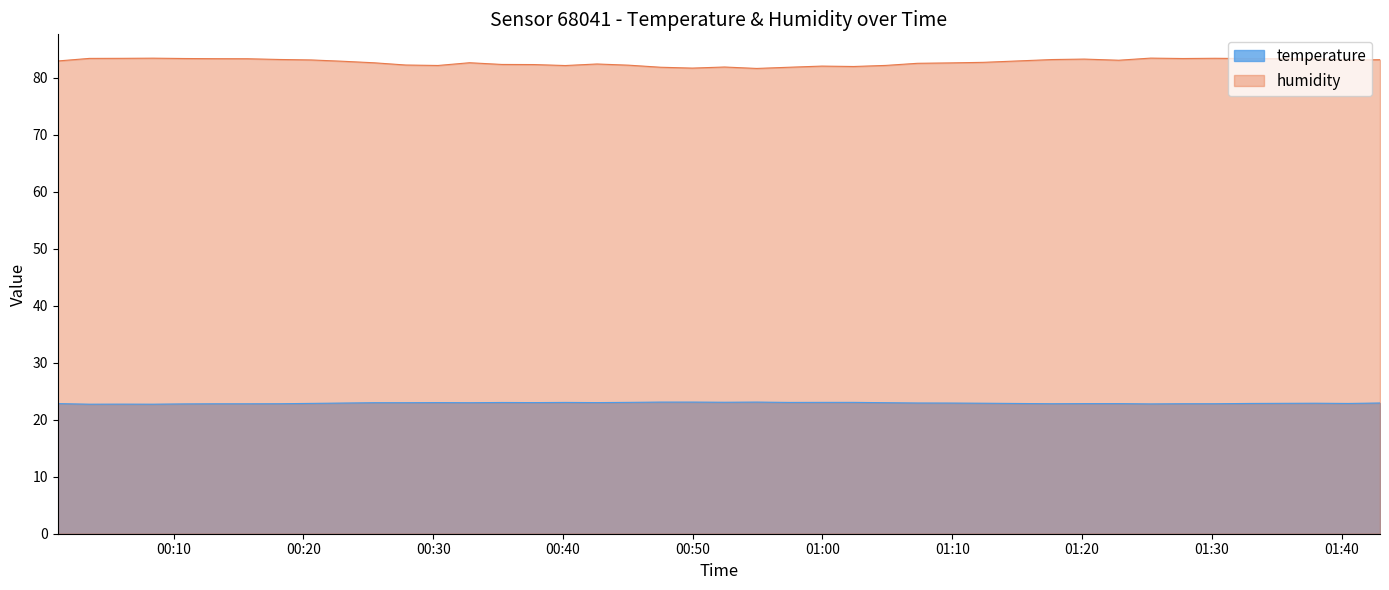

Which has a higher value, 2023-08-17T00:52:27 or 2023-08-17T01:42:58?

2023-08-17T00:52:27